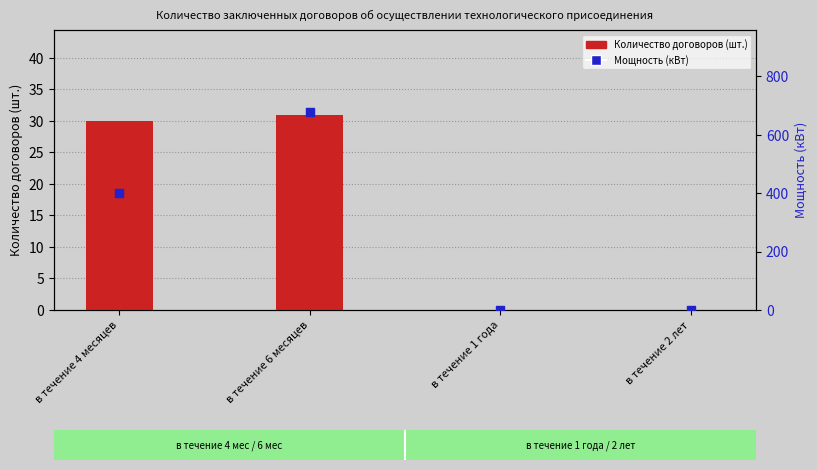

At which category is the sum across all series the highest?

в течение 6 месяцев